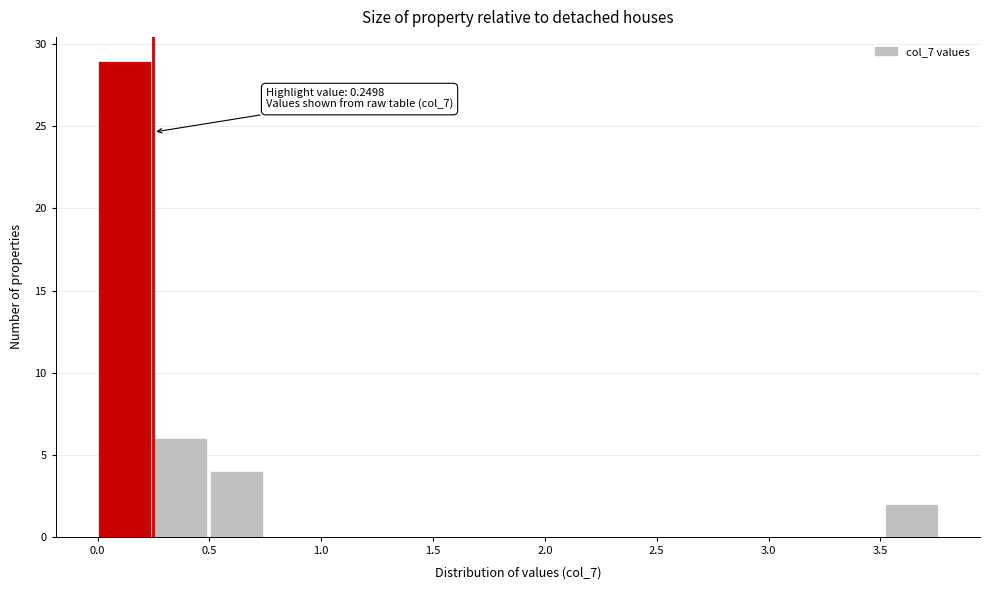

Which range on the x-axis has the tallest bar?

0.00 to 0.25